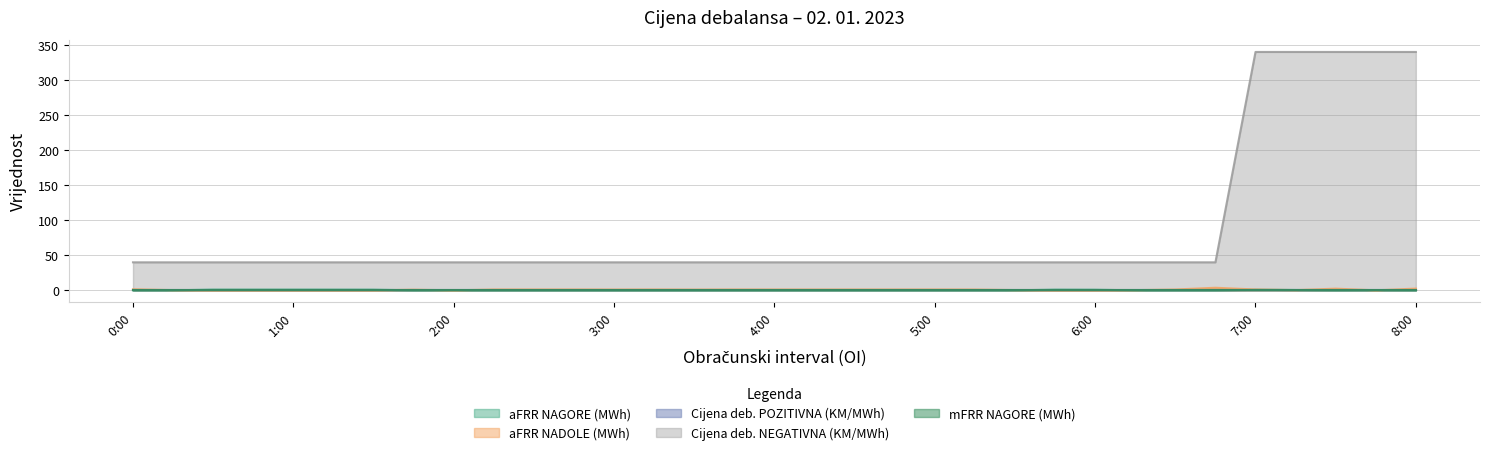

How many data points in Cijena deb. NEGATIVNA (KM/MWh) are above 40?

5